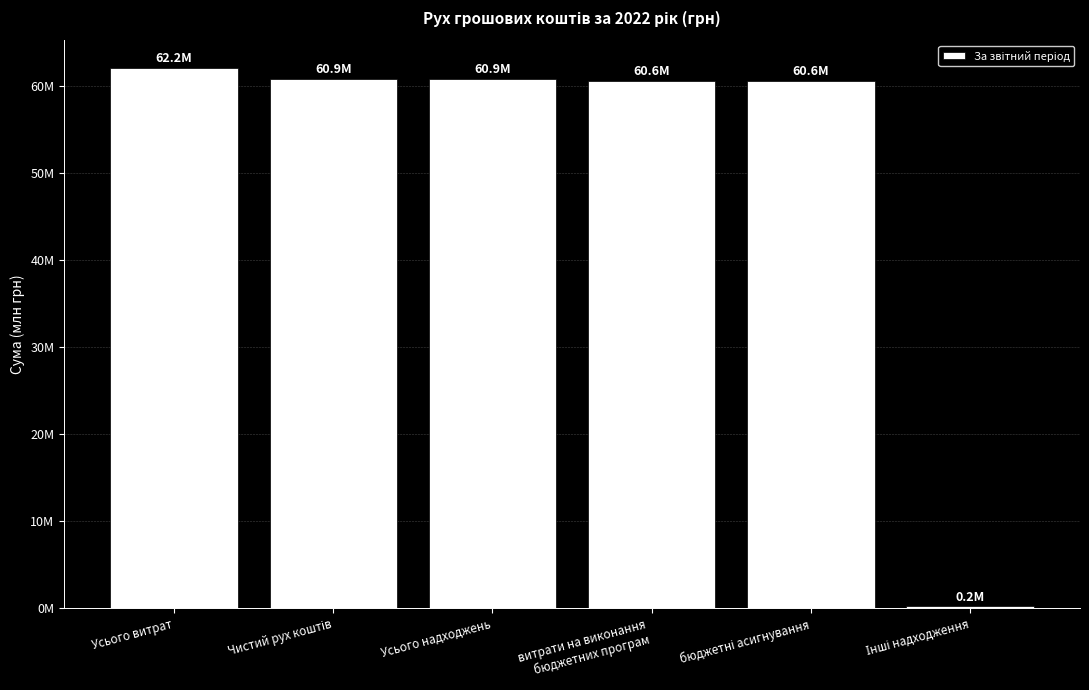

The value at Чистий рух коштів is 91.9. True or false?

False